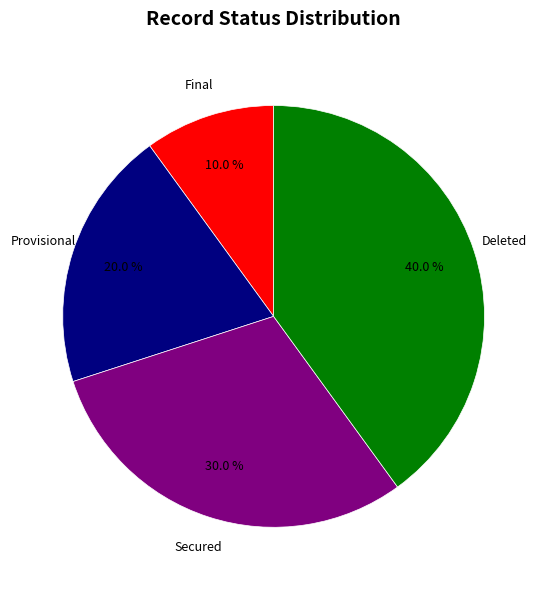

Count the number of slices in the pie.

4